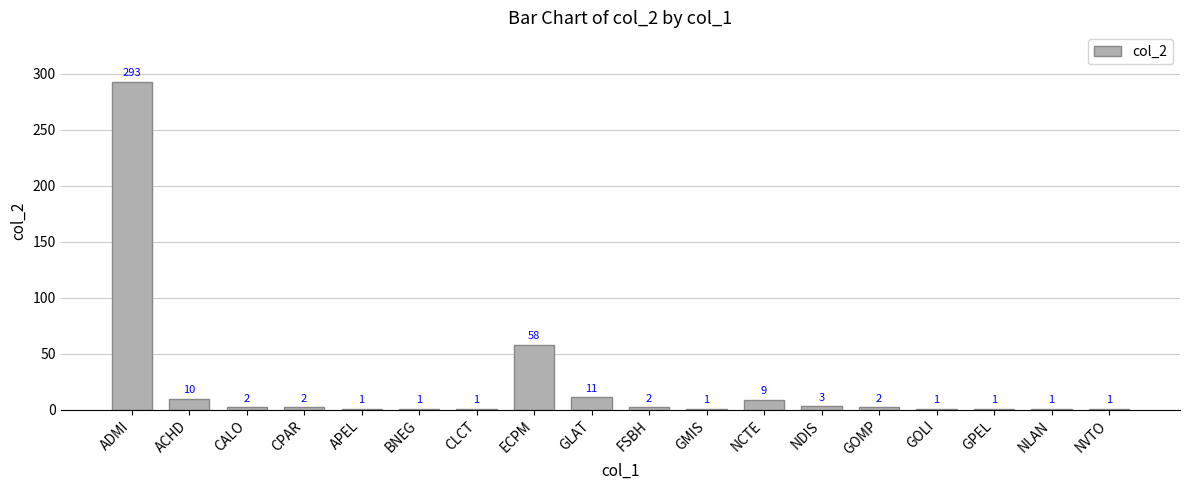

Which label corresponds to the largest value in the chart?

ADMI